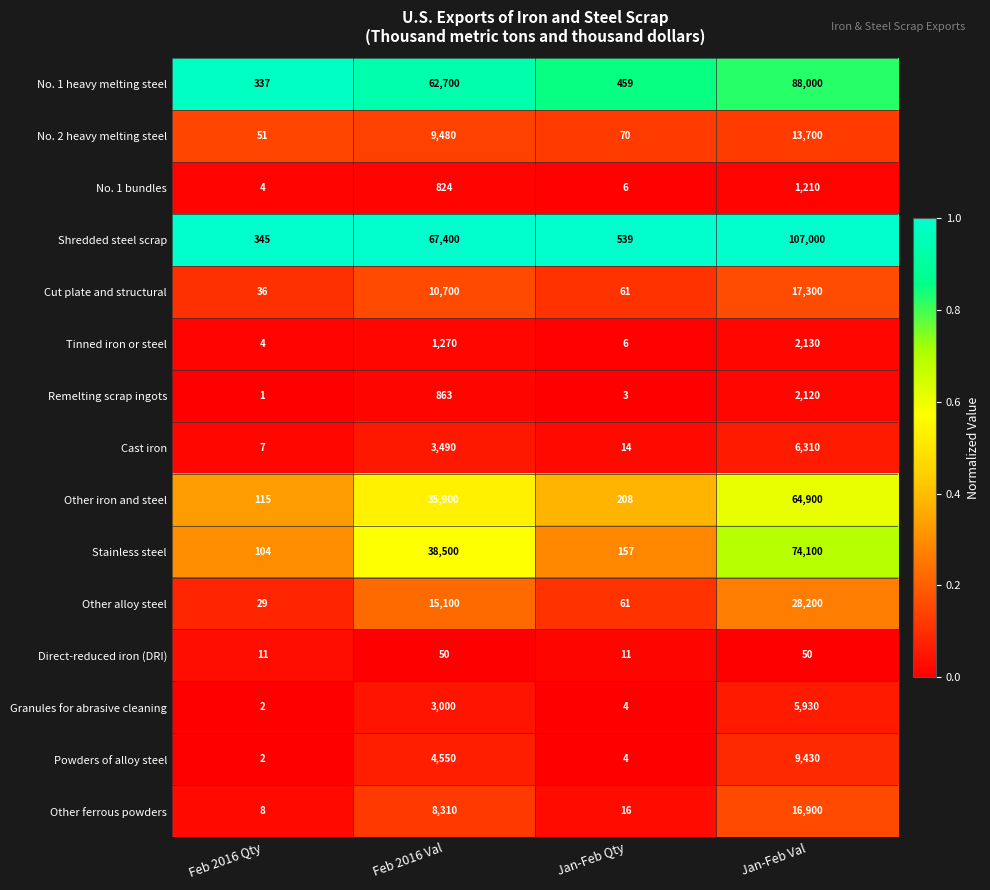

What value does the Other iron and steel series have at Jan-Feb Val, to the nearest 10?

64900